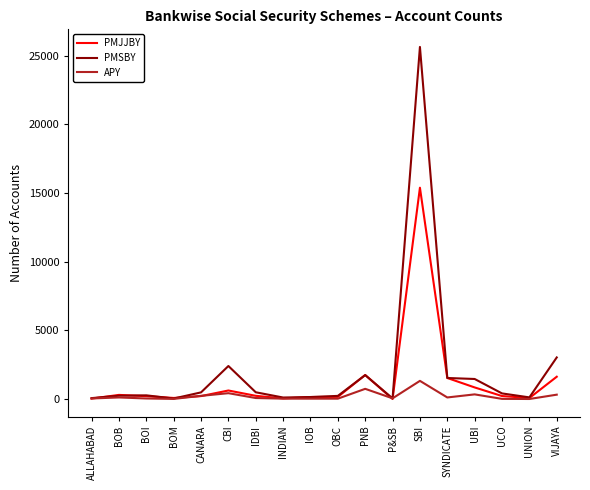

At which label does PMJJBY reach its peak?

SBI